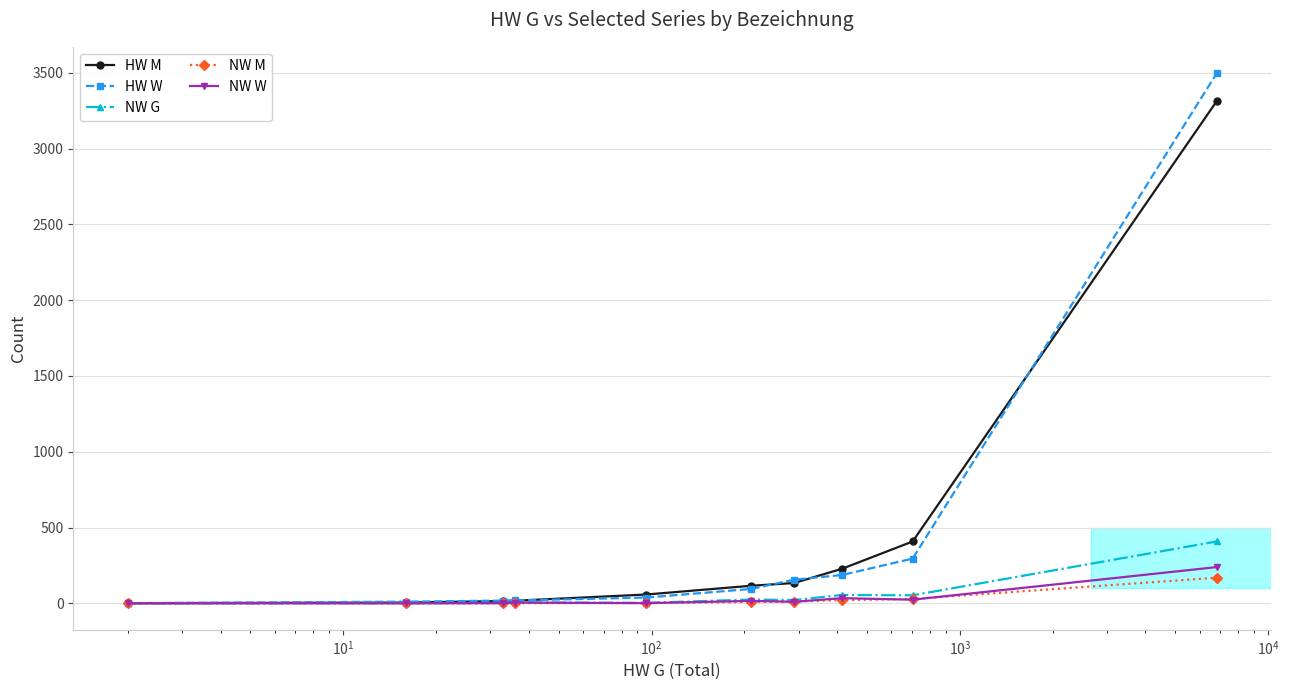

Which series has the widest spread of values?

HW W